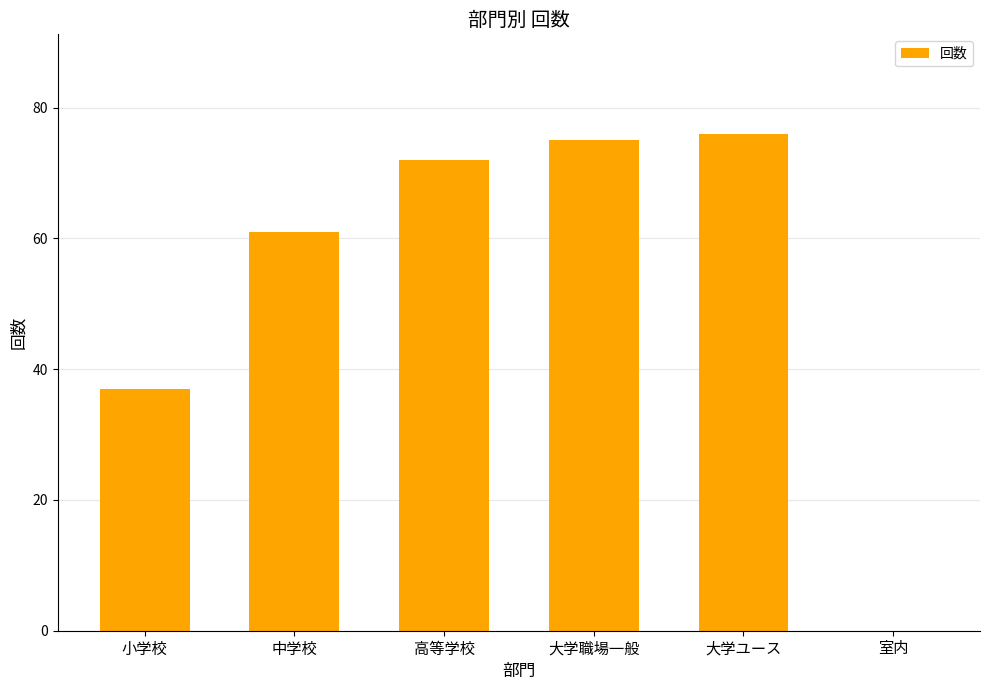

The value at 中学校 is 41. True or false?

False